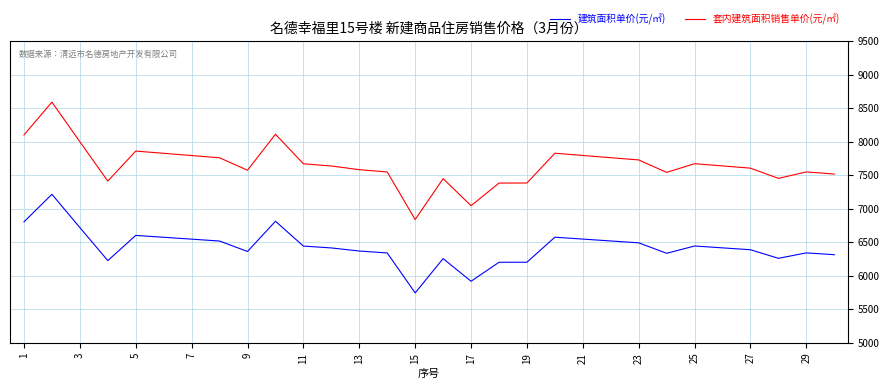

Which series has the largest range (max minus min)?

套内建筑面积销售单价(元/㎡)